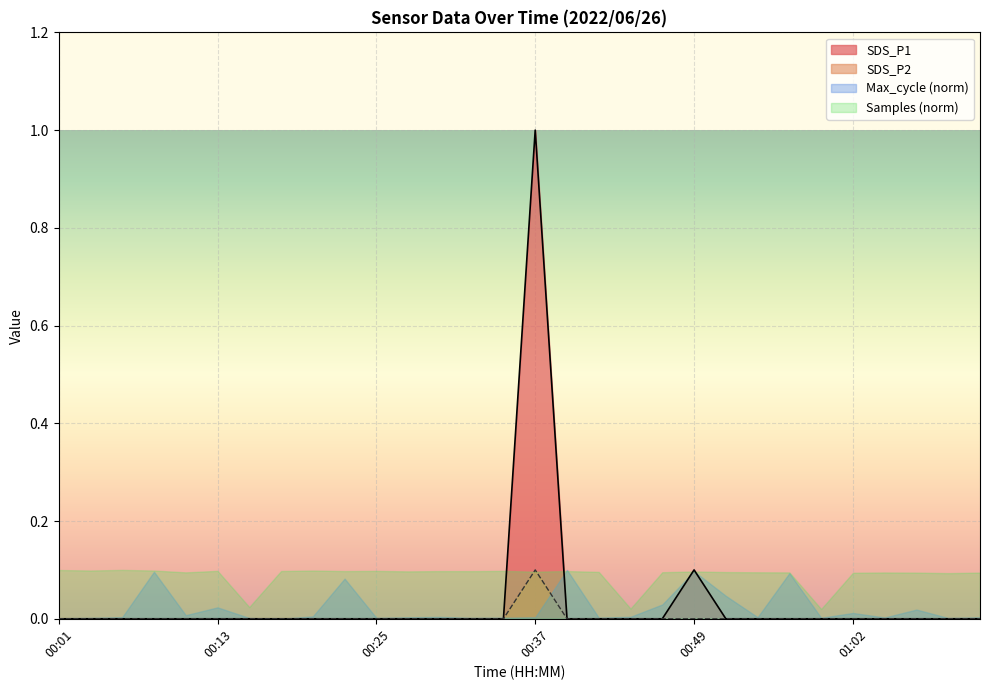

Which series changed the most between 00:06 and 00:54?

SDS_P1